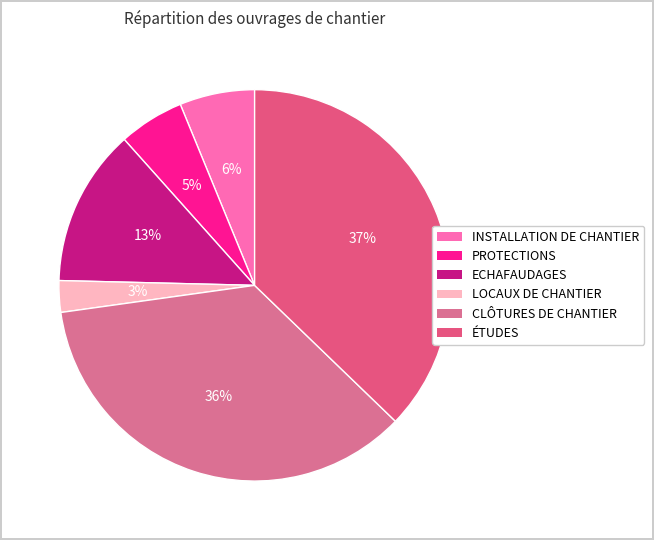

What percentage do PROTECTIONS and CLÔTURES DE CHANTIER together represent?

41.0%